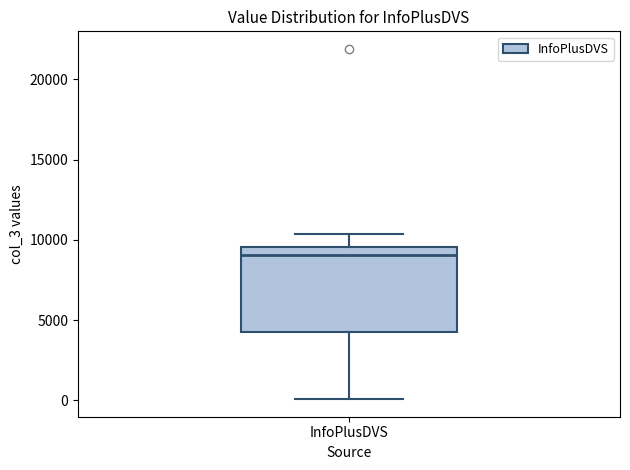

Read this box plot against the y-axis: the position of the median line, the range covered by the box, and the ends of both whiskers. The values are not printed on the chart, so give them approximately, as read against the axis.

median 9000, box 4500 to 9500, whiskers 0 to 10500